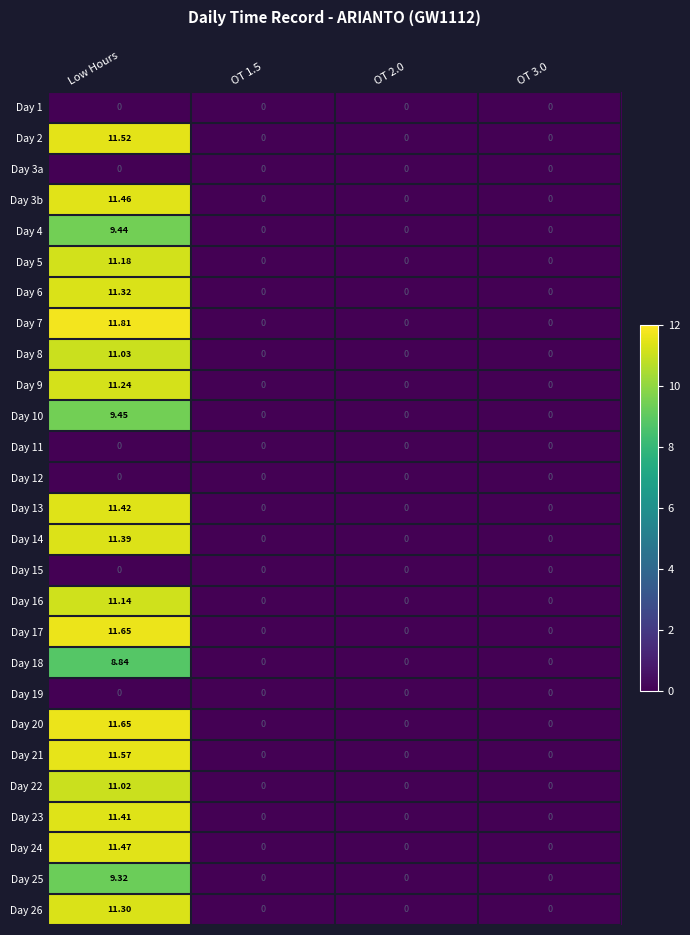

Which label corresponds to the largest value in the chart?

Low Hours